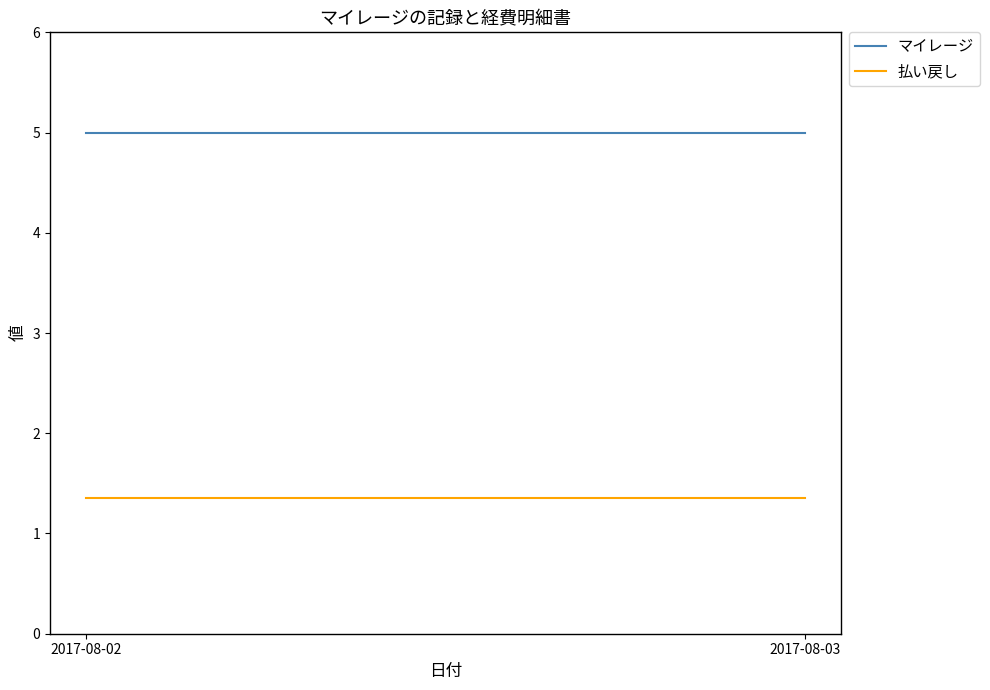

How many series are shown in this chart?

2